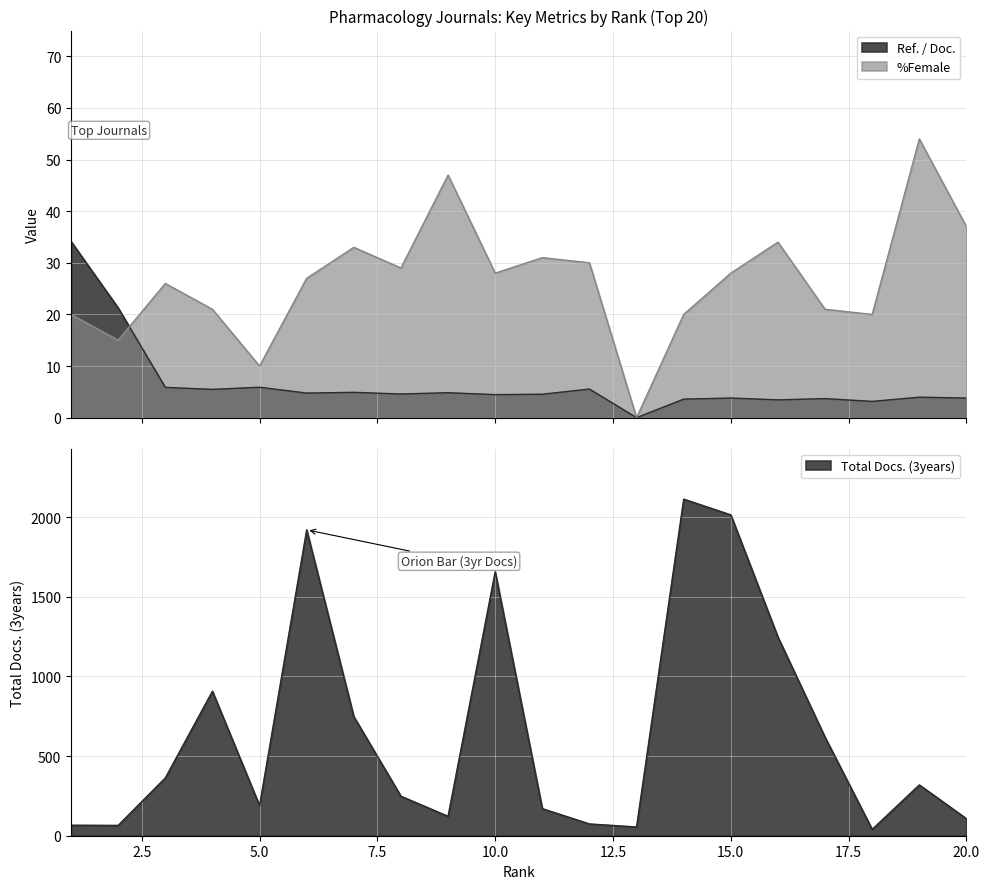

What are all the series names shown in the legend?

Ref. / Doc., %Female, Total Docs. (3years)